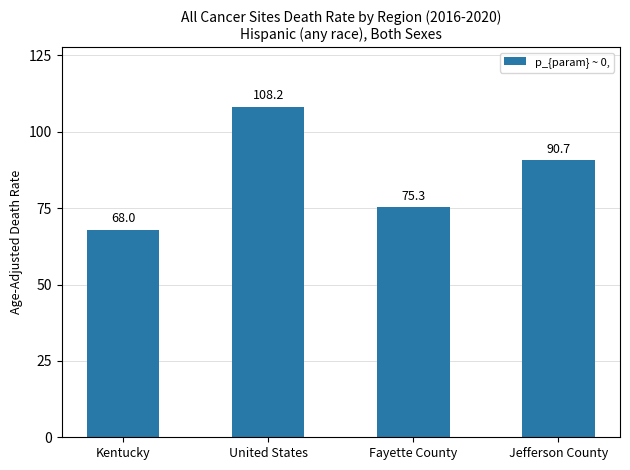

Does the chart contain any negative values?

No